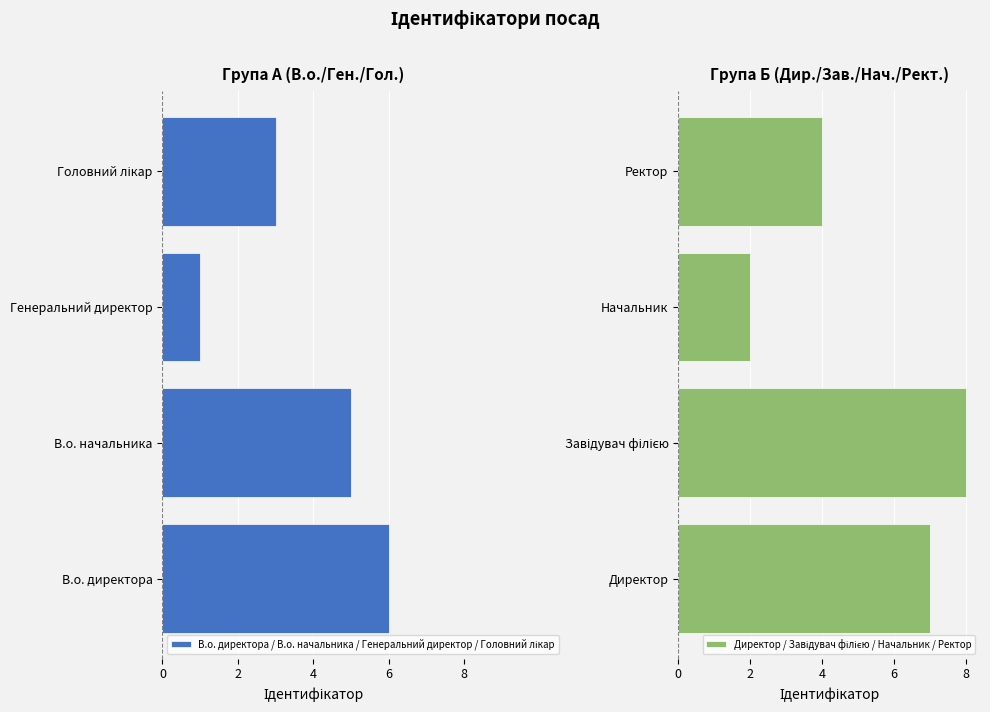

Which series has the largest total across all categories?

Директор / Завідувач філією / Начальник / Ректор